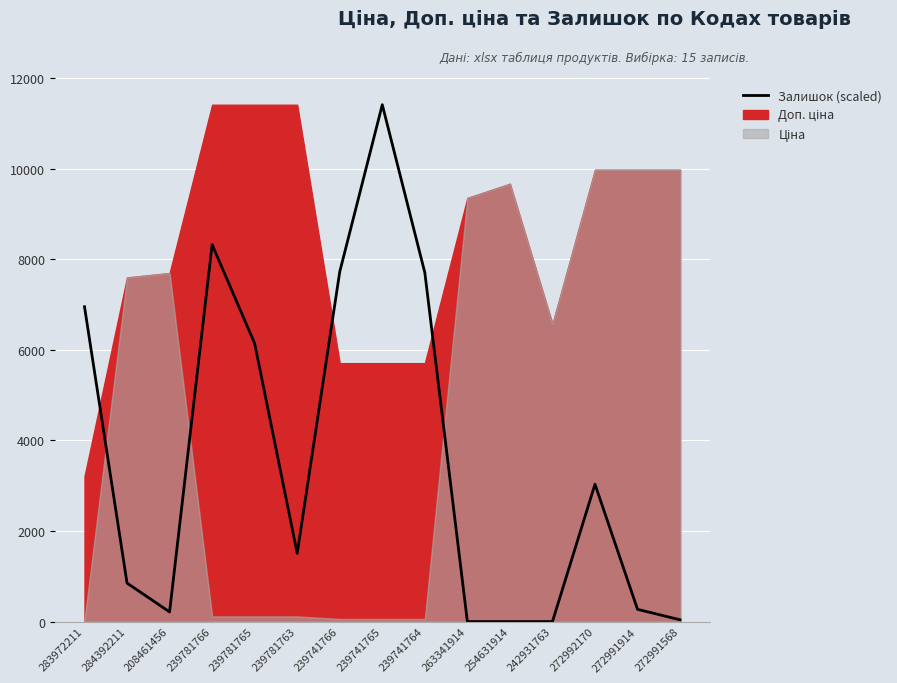

What is the sum of all values?

54154.1